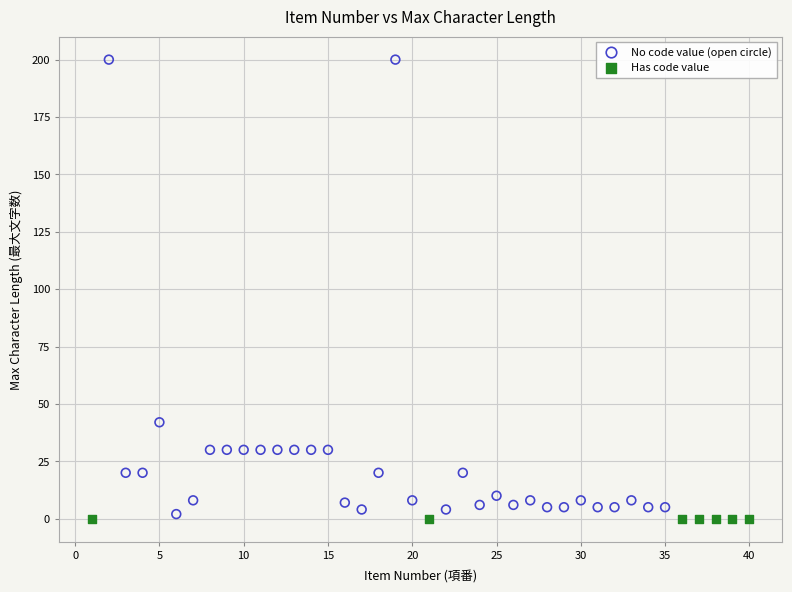

Which series contains the highest Y value?

No code value (open circle)